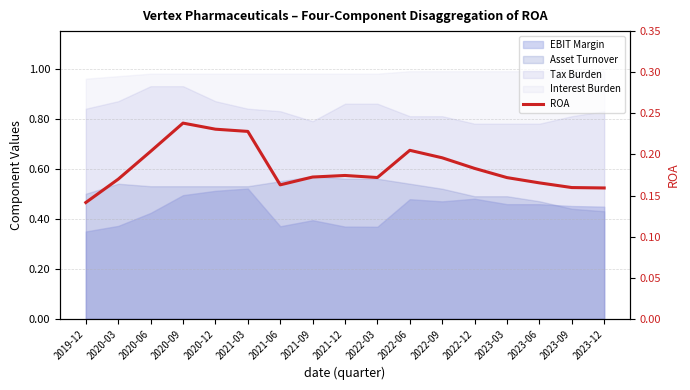

Reading right to left, transcribe all the data shown in this chart.

2023-12=0.2	2023-09=0.2	2023-06=0.2	2023-03=0.2	2022-12=0.2	2022-09=0.2	2022-06=0.2	2022-03=0.2	2021-12=0.2	2021-09=0.2	2021-06=0.2	2021-03=0.2	2020-12=0.2	2020-09=0.2	2020-06=0.2	2020-03=0.2	2019-12=0.1